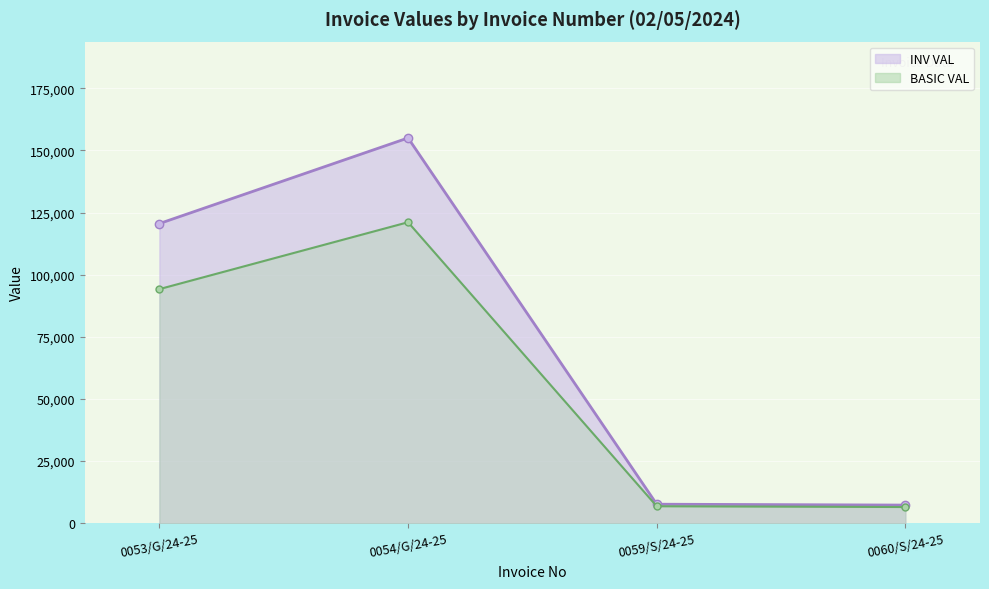

Reading right to left, extract all data points from this chart.

INV VAL line: 7308.0	7660.8	155049.0	120592.6
BASIC VAL line: 6525.0	6840.0	121132.0	94213.0